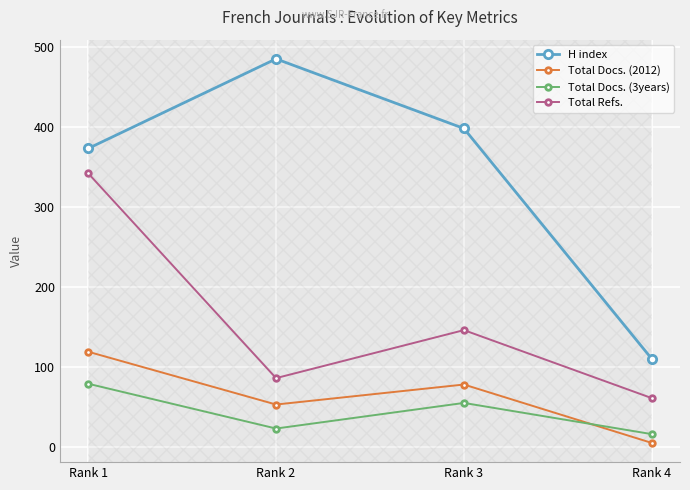

What is the difference between the maximum and minimum values in the H index series?

375